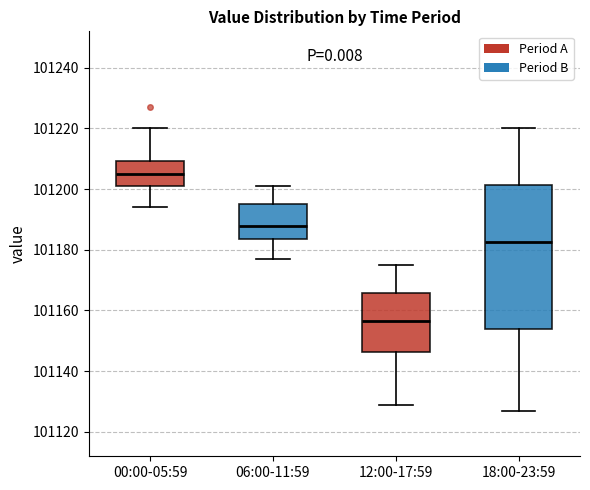

Comparing the boxes themselves (not the whiskers), which one is the tallest?

18:00-23:59